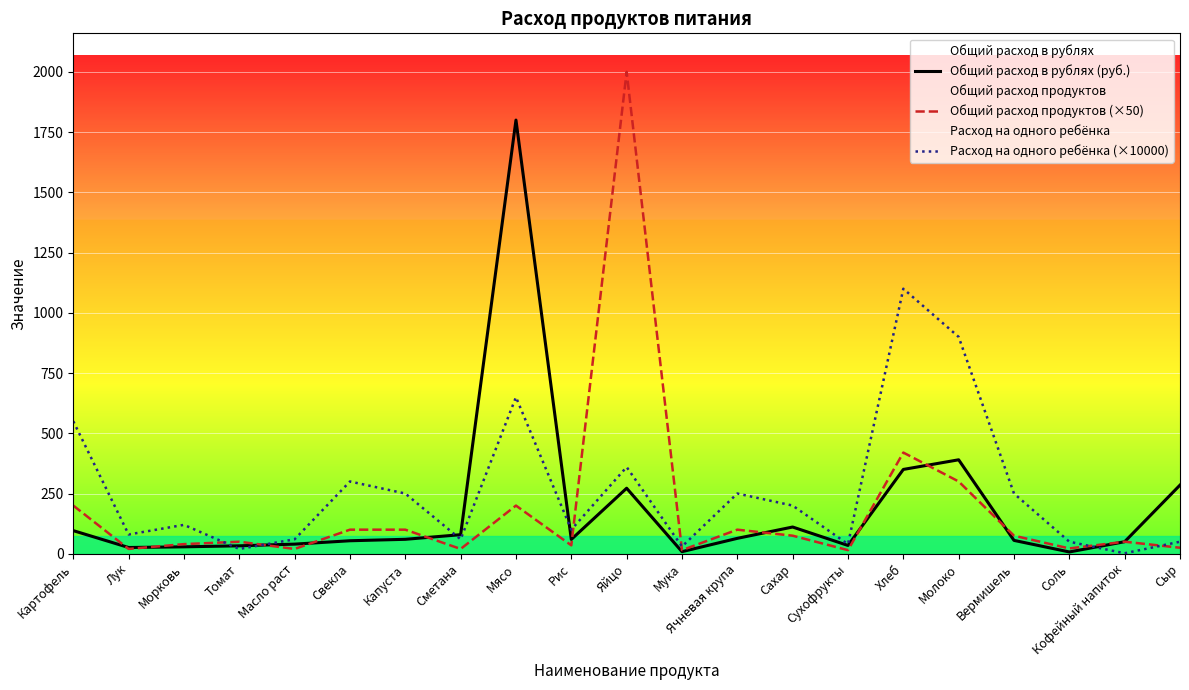

Reading left to right, transcribe all the data shown in this chart.

Общий расход в рублях (руб.): Картофель=96.0	Лук=26.0	Морковь=28.8	Томат=33.0	Масло раст=40.0	Свекла=54.0	Капуста=60.0	Сметана=79.2	Мясо=1800.0	Рис=59.5	Яйцо=272.0	Мука=8.7	Ячневая крупа=64.0	Сахар=111.0	Сухофрукты=34.5	Хлеб=350.0	Молоко=390.0	Вермишель=55.5	Соль=7.5	Кофейный напиток=50.0	Сыр=285.0
Общий расход продуктов (×50): Картофель=200.0	Лук=20.0	Морковь=40.0	Томат=50.0	Масло раст=20.0	Свекла=100.0	Капуста=100.0	Сметана=20.0	Мясо=200.0	Рис=35.0	Яйцо=2000.0	Мука=15.0	Ячневая крупа=100.0	Сахар=75.0	Сухофрукты=15.0	Хлеб=420.0	Молоко=300.0	Вермишель=75.0	Соль=22.1	Кофейный напиток=50.0	Сыр=25.0
Расход на одного ребёнка (×10000): Картофель=550.0	Лук=80.0	Морковь=120.0	Томат=20.0	Масло раст=60.0	Свекла=300.0	Капуста=250.0	Сметана=60.0	Мясо=650.0	Рис=100.0	Яйцо=360.0	Мука=30.0	Ячневая крупа=250.0	Сахар=200.0	Сухофрукты=40.0	Хлеб=1100.0	Молоко=900.0	Вермишель=250.0	Соль=50.0	Кофейный напиток=2.0	Сыр=50.0